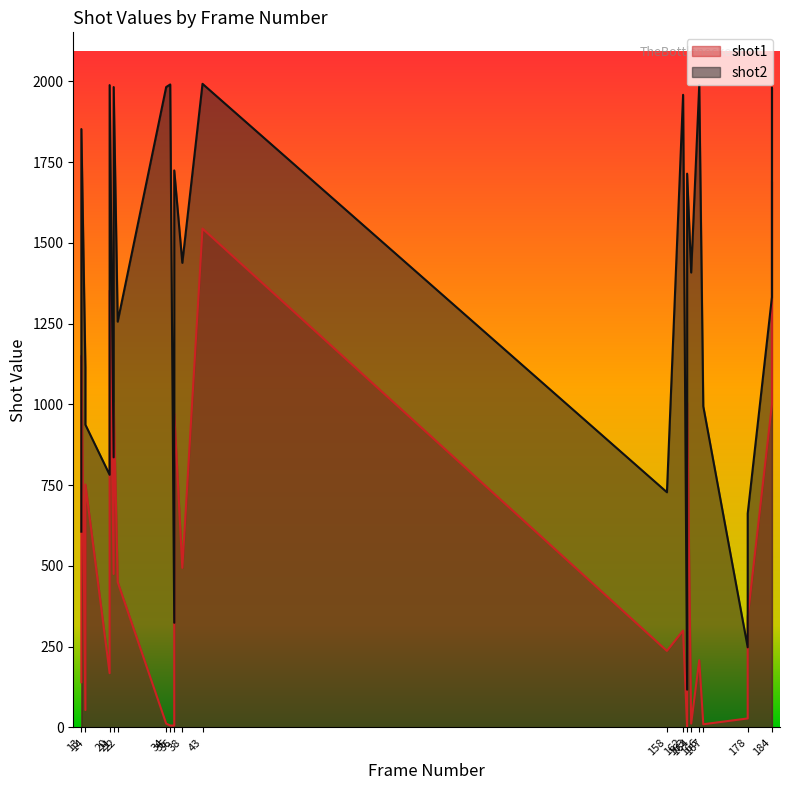

Is the value of shot1 at 164 greater than the value of shot2 at 184?

No